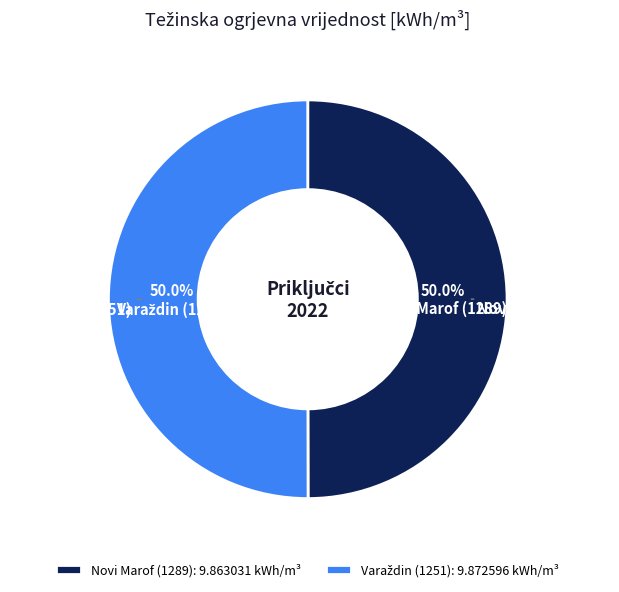

Is there a majority slice in this chart?

Yes